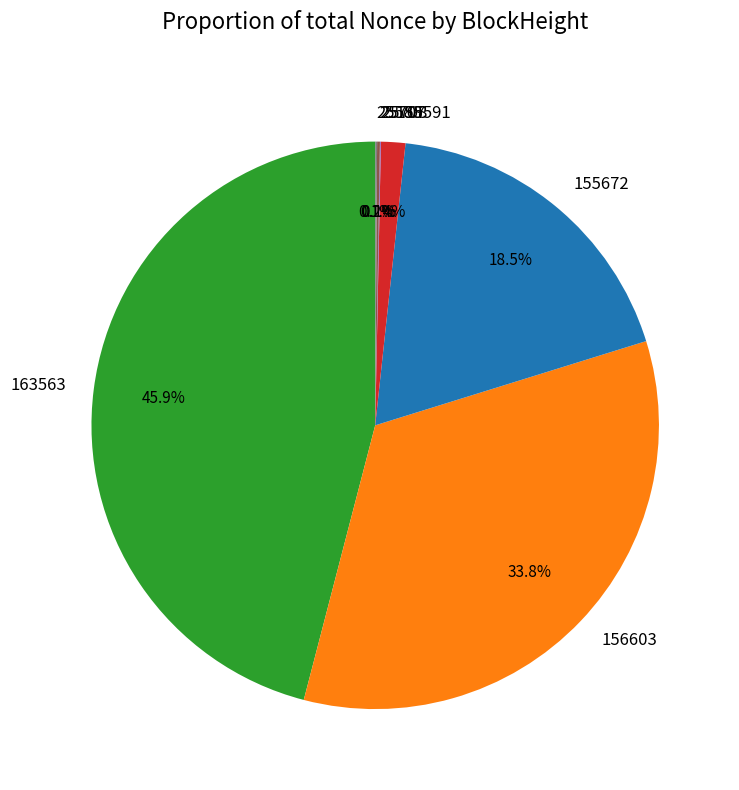

Is there a majority slice in this chart?

No